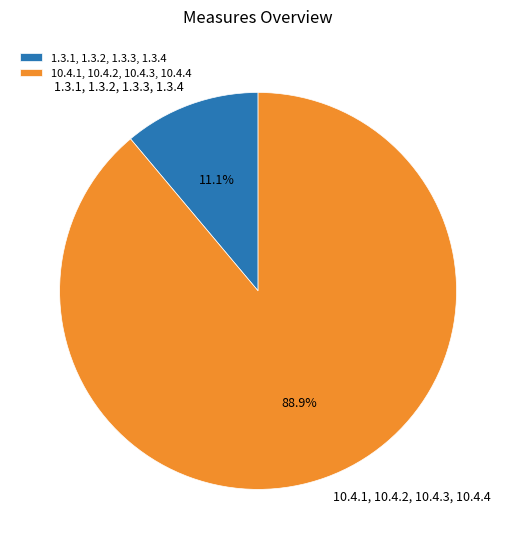

Which slice is the largest?

10.4.1, 10.4.2, 10.4.3, 10.4.4